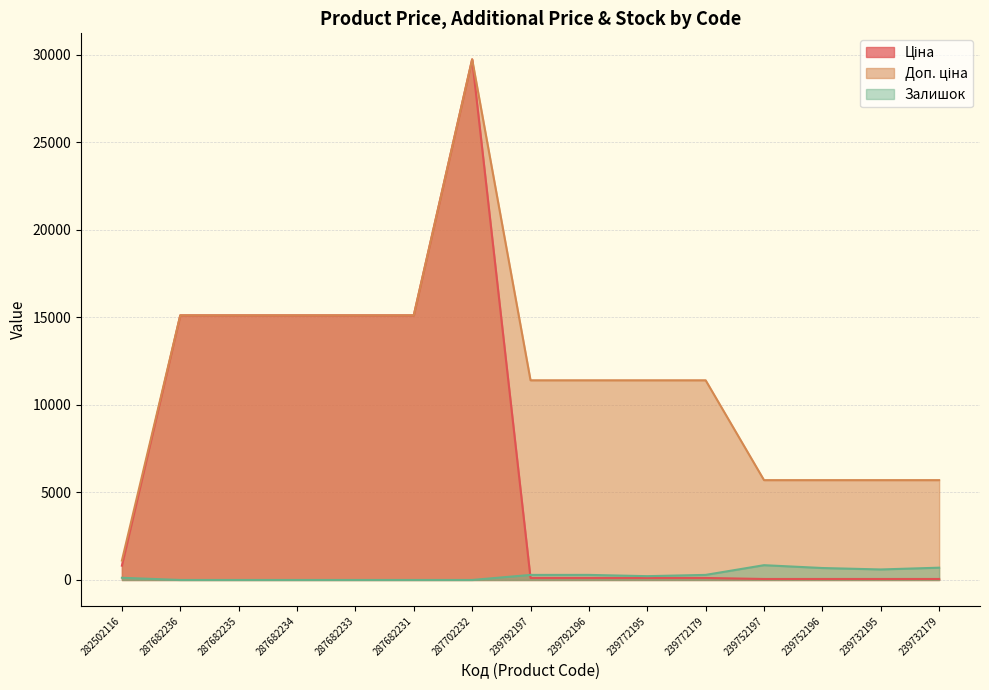

Rank the series by their average value, from highest to lowest.

Доп. ціна, Ціна, Залишок